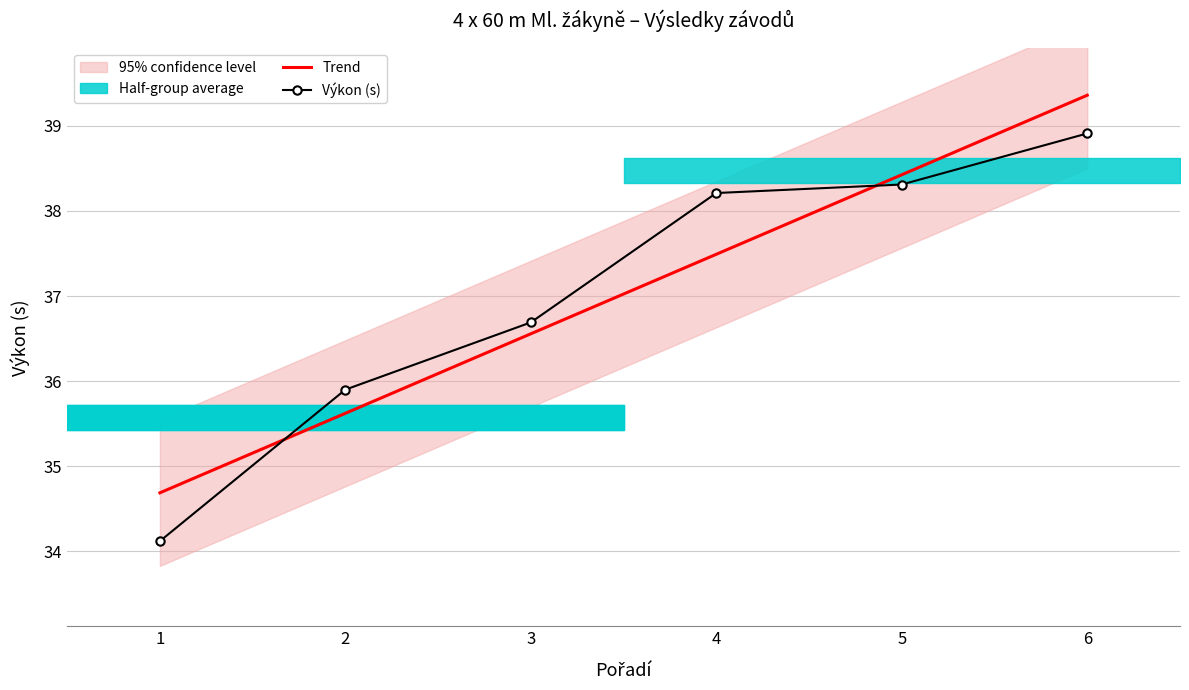

What is the minimum value shown in the chart?

34.1